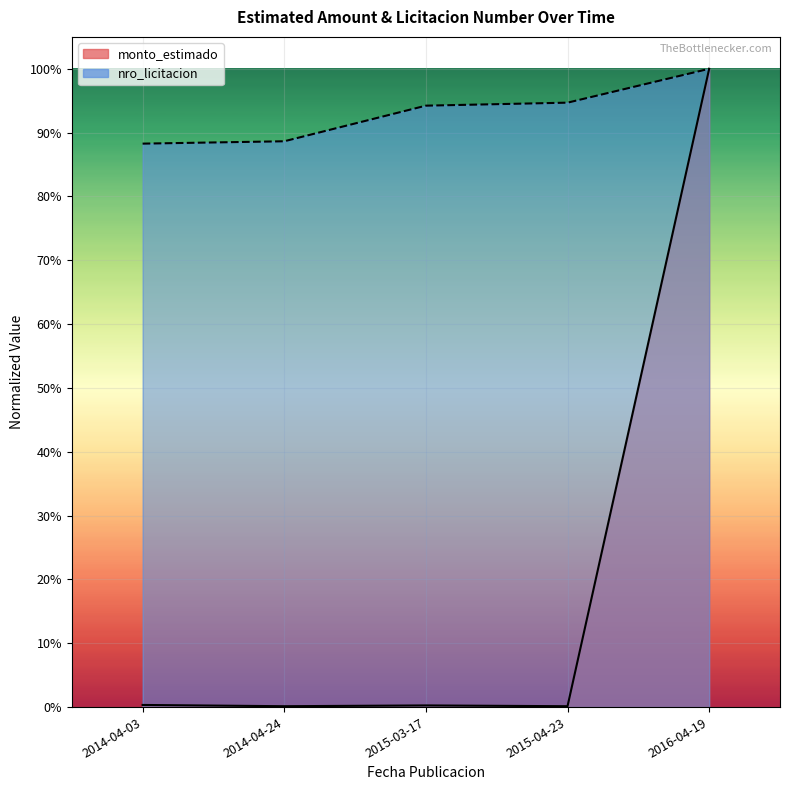

Which series has the largest range (max minus min)?

monto_estimado